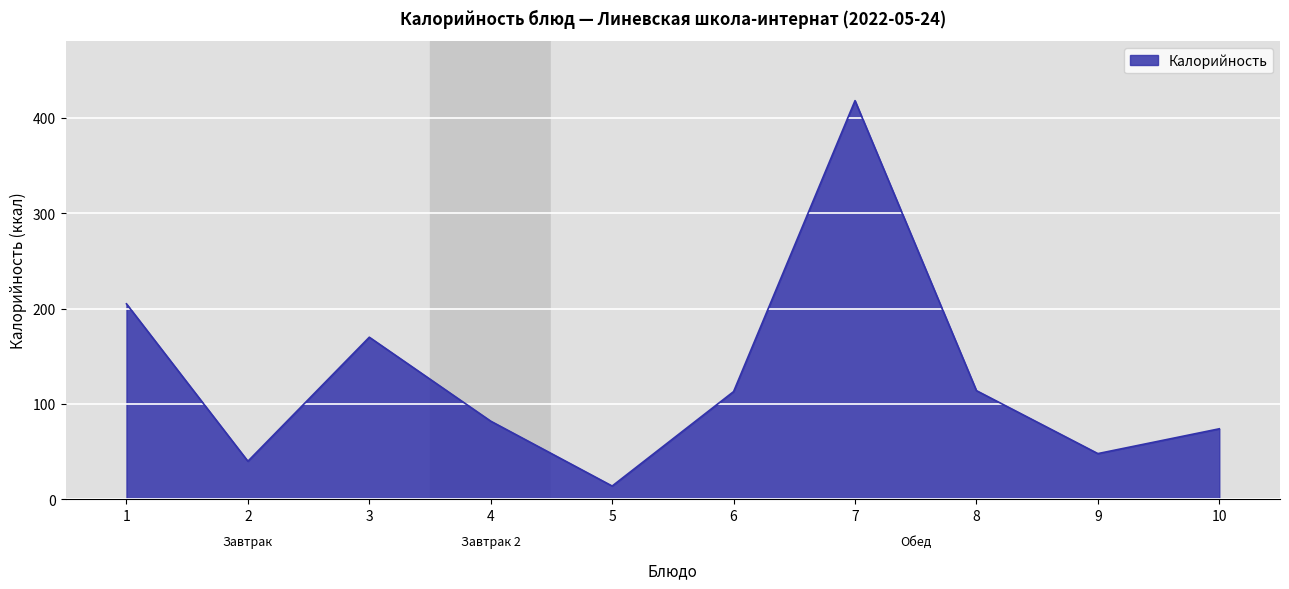

What is the ratio of the value at 10 to the value at 1?

0.4